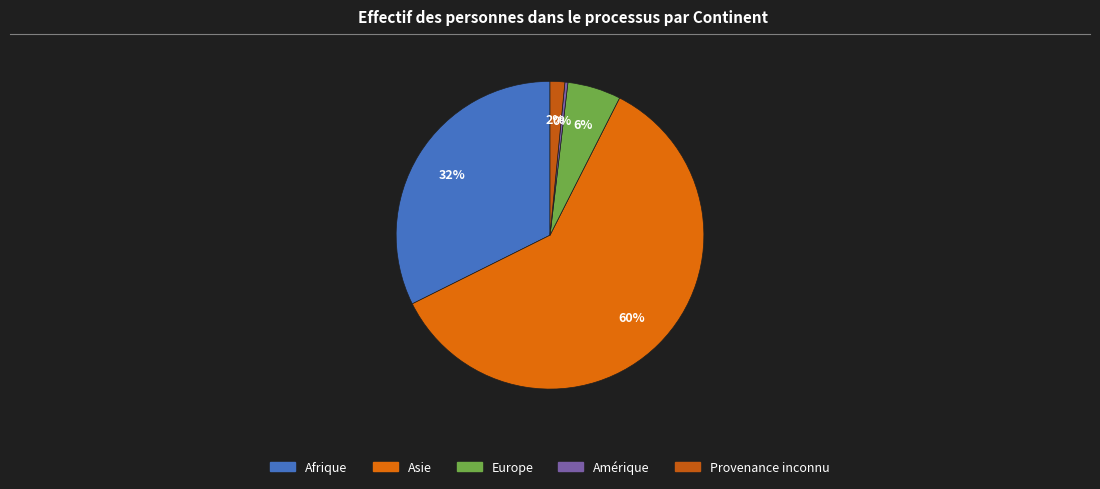

Rank the categories by value from highest to lowest.

Asie, Afrique, Europe, Provenance inconnu, Amérique